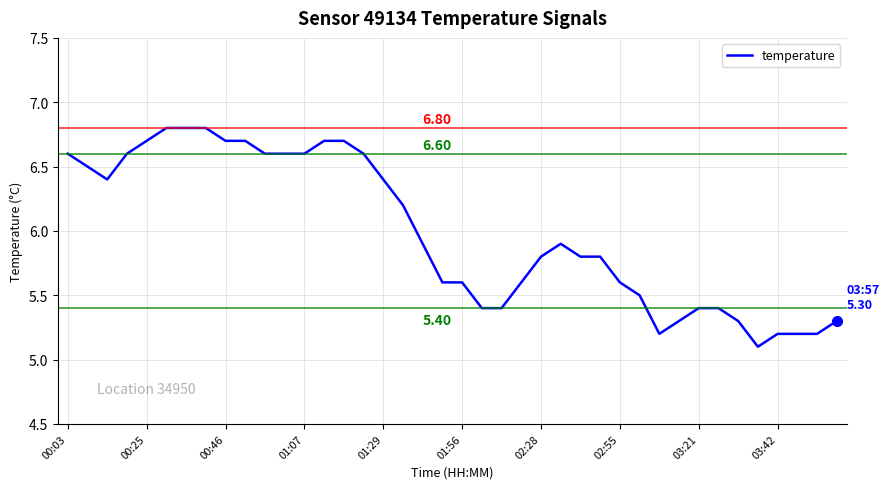

Does the chart display data point markers on the line(s)?

No